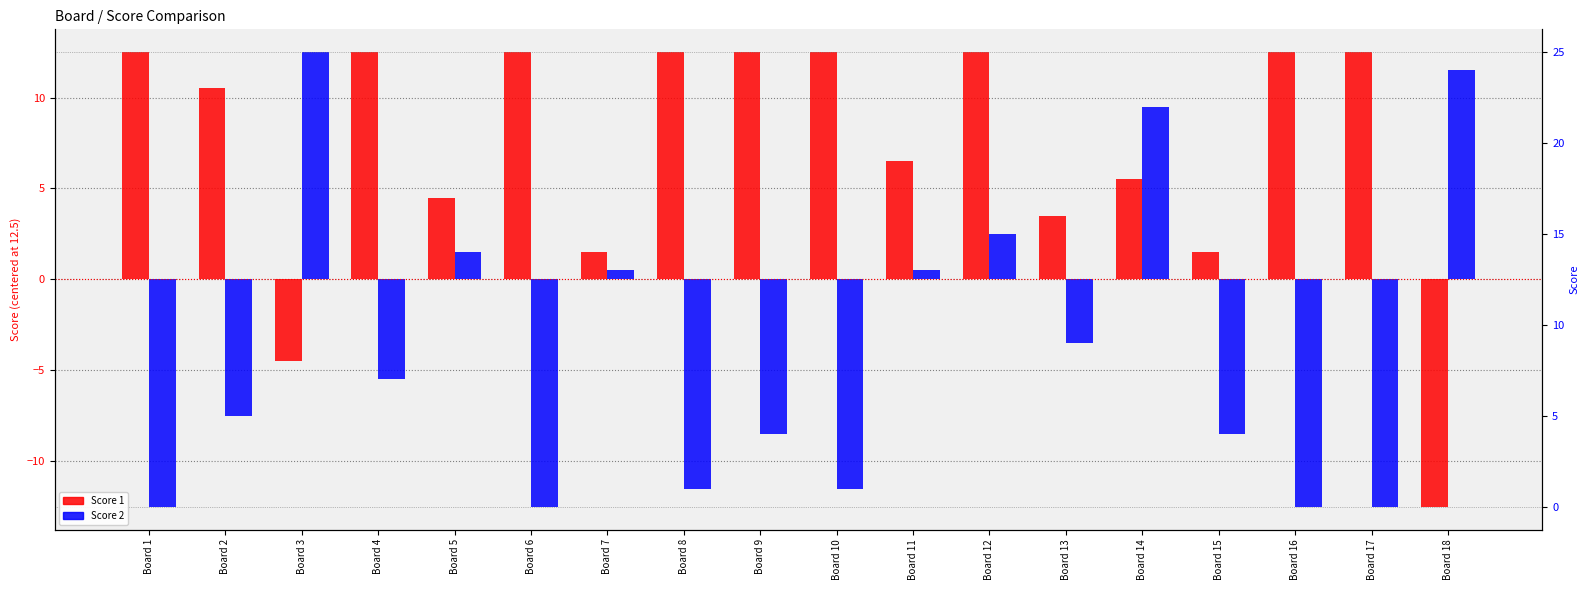

What is the smallest value displayed?

-12.5